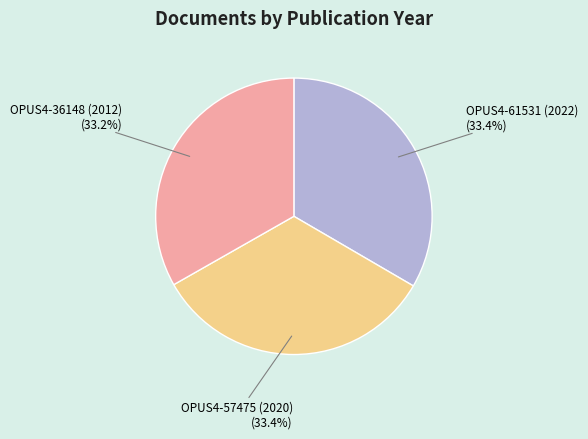

Is there any slice that represents more than half of the pie?

No